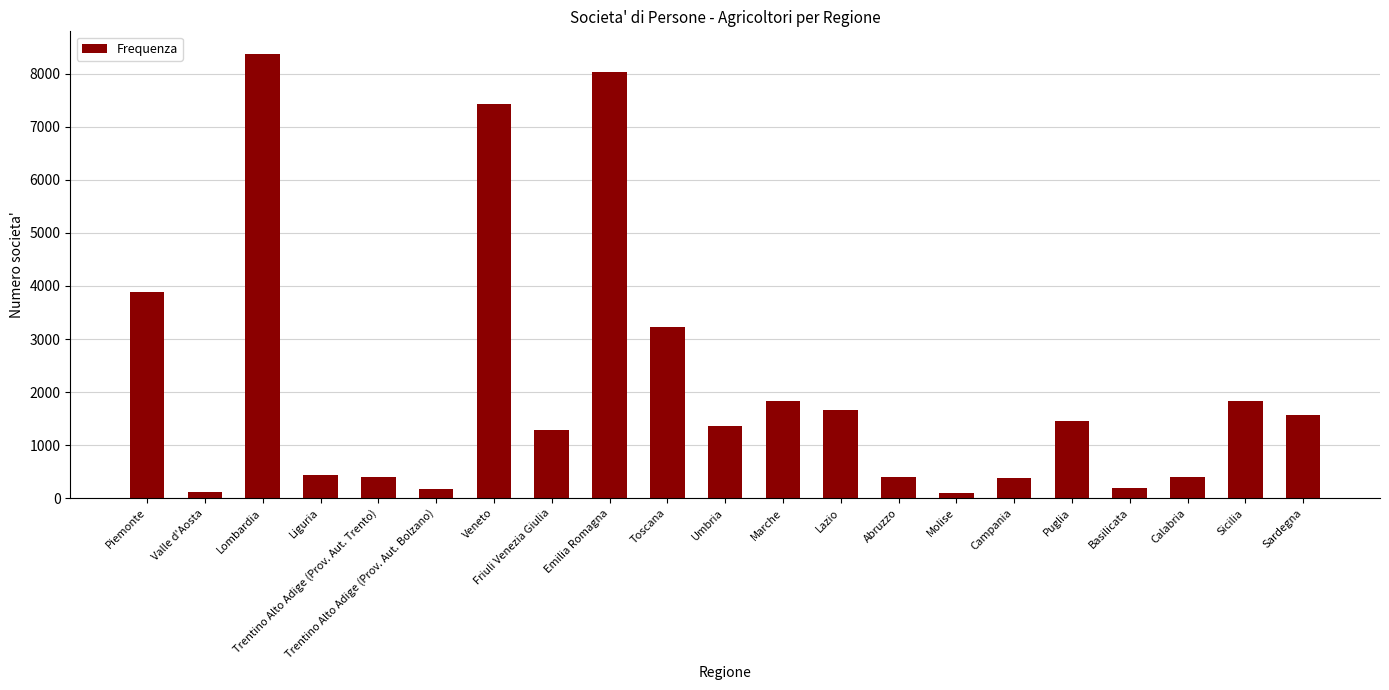

What is the sum of the values at Trentino Alto Adige (Prov. Aut. Bolzano) and Toscana?

3392